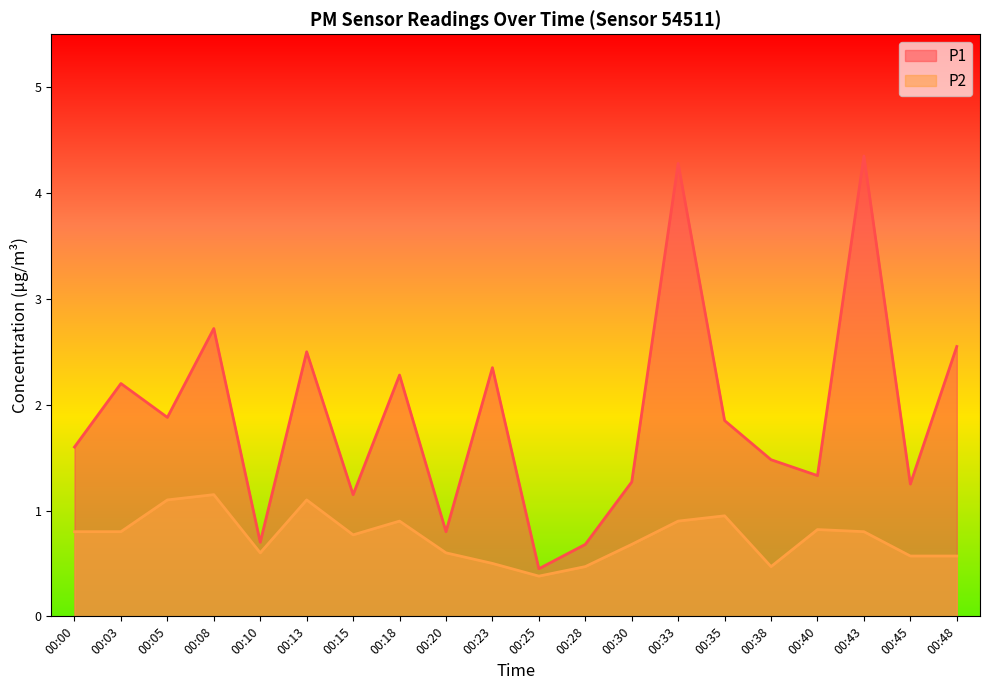

How many values in the P1 series are below 1?

4